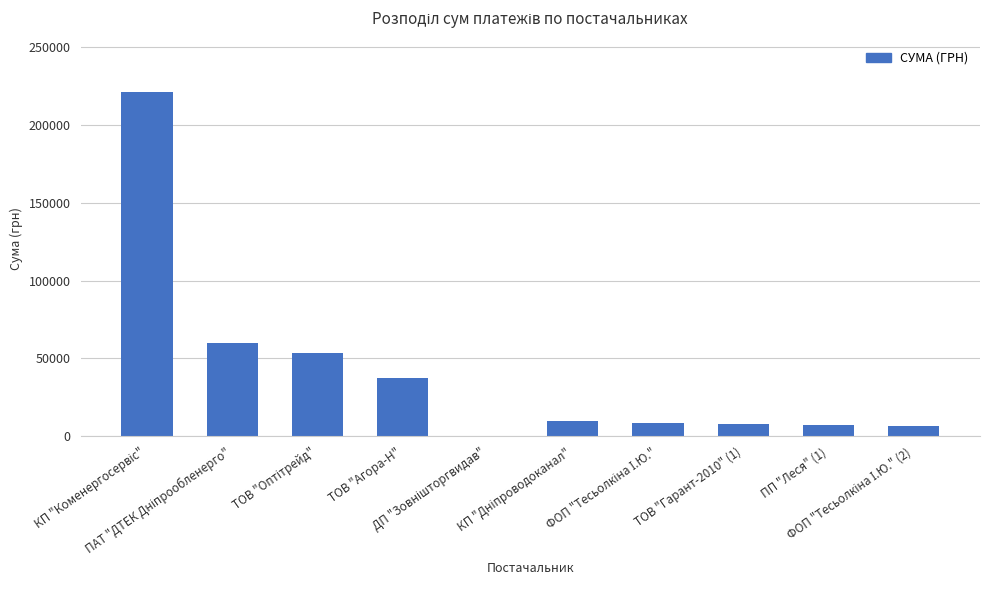

What is the sum of all values?

412167.5